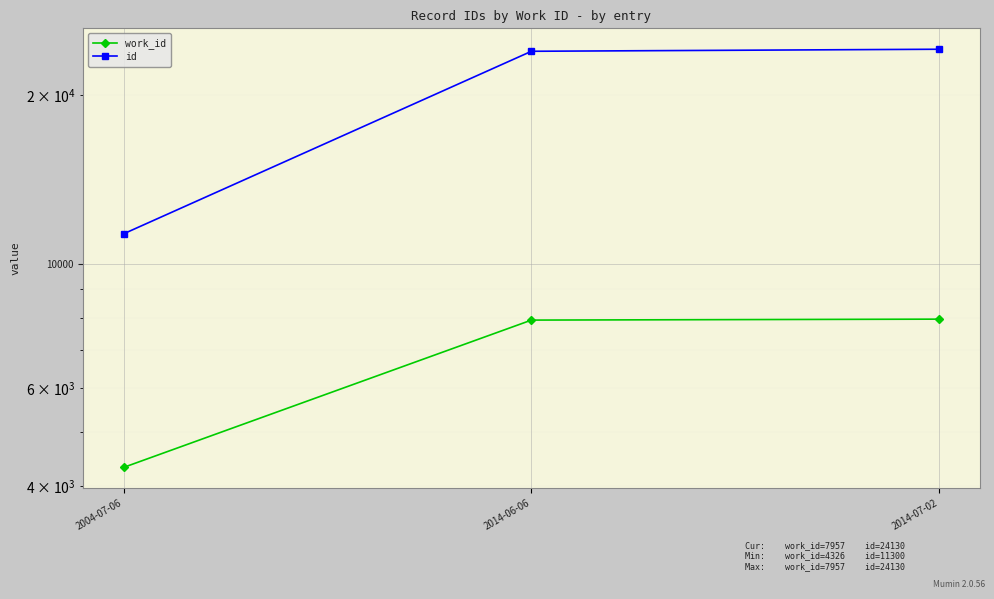

Count the number of data series in this chart.

2